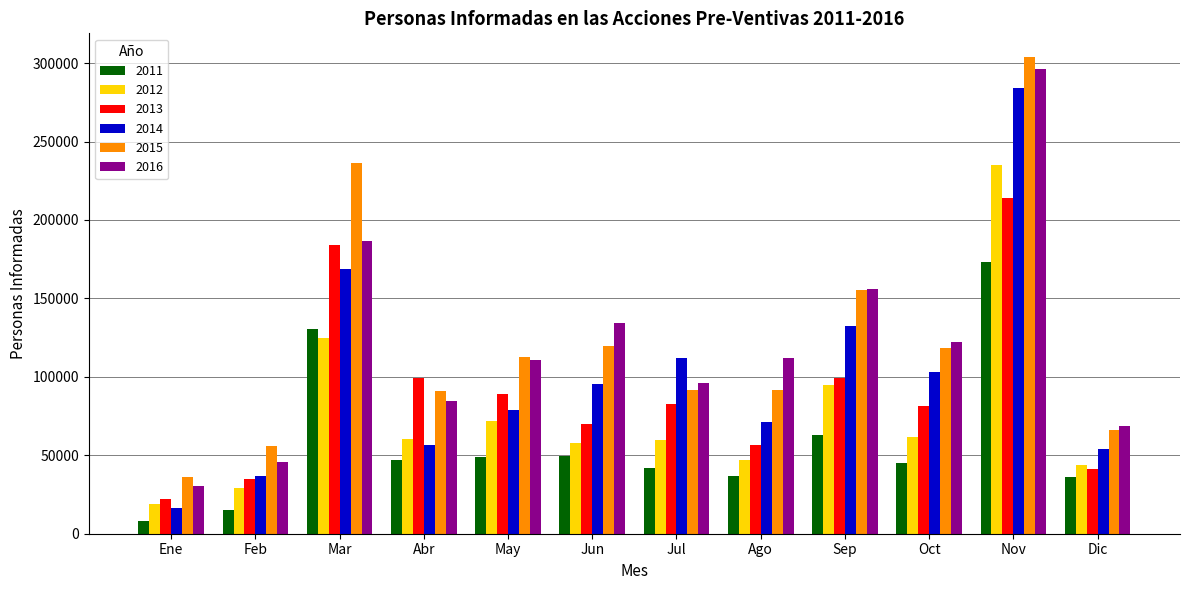

Between Ago and Oct, which series saw the biggest shift?

2014